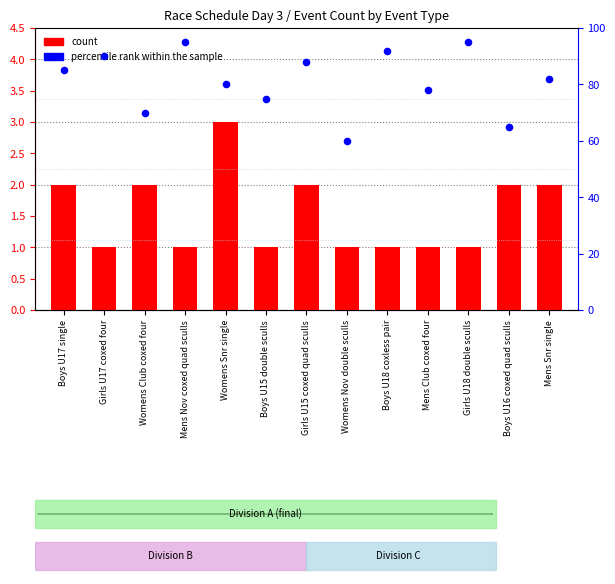

Is the value of count at Womens Club coxed four greater than the value of percentile rank within the sample at Girls U18 double sculls?

No